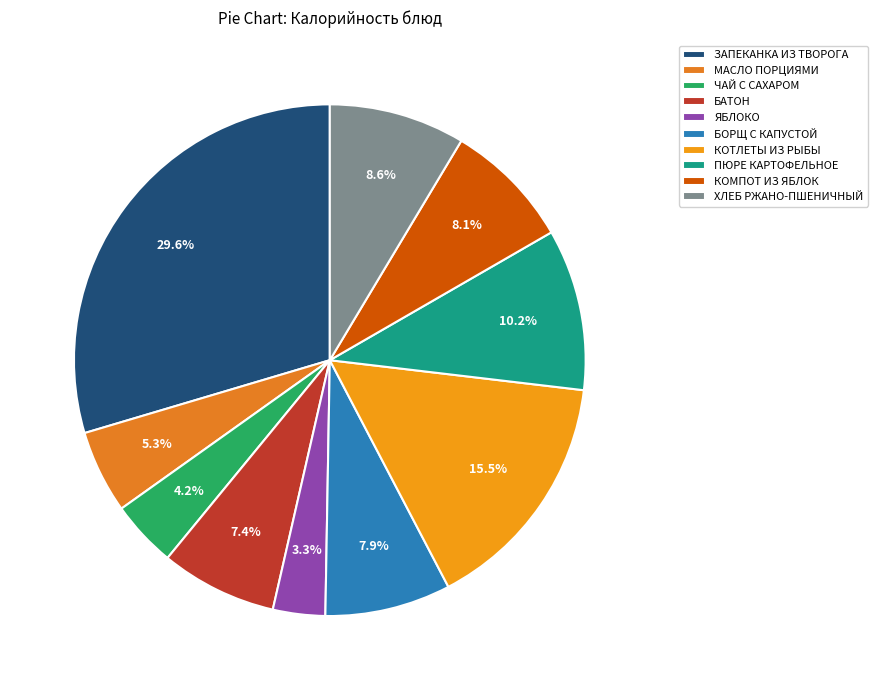

Rank the categories by value from highest to lowest.

ЗАПЕКАНКА ИЗ ТВОРОГА, КОТЛЕТЫ ИЗ РЫБЫ, ПЮРЕ КАРТОФЕЛЬНОЕ, ХЛЕБ РЖАНО-ПШЕНИЧНЫЙ, КОМПОТ ИЗ ЯБЛОК, БОРЩ С КАПУСТОЙ, БАТОН, МАСЛО ПОРЦИЯМИ, ЧАЙ С САХАРОМ, ЯБЛОКО